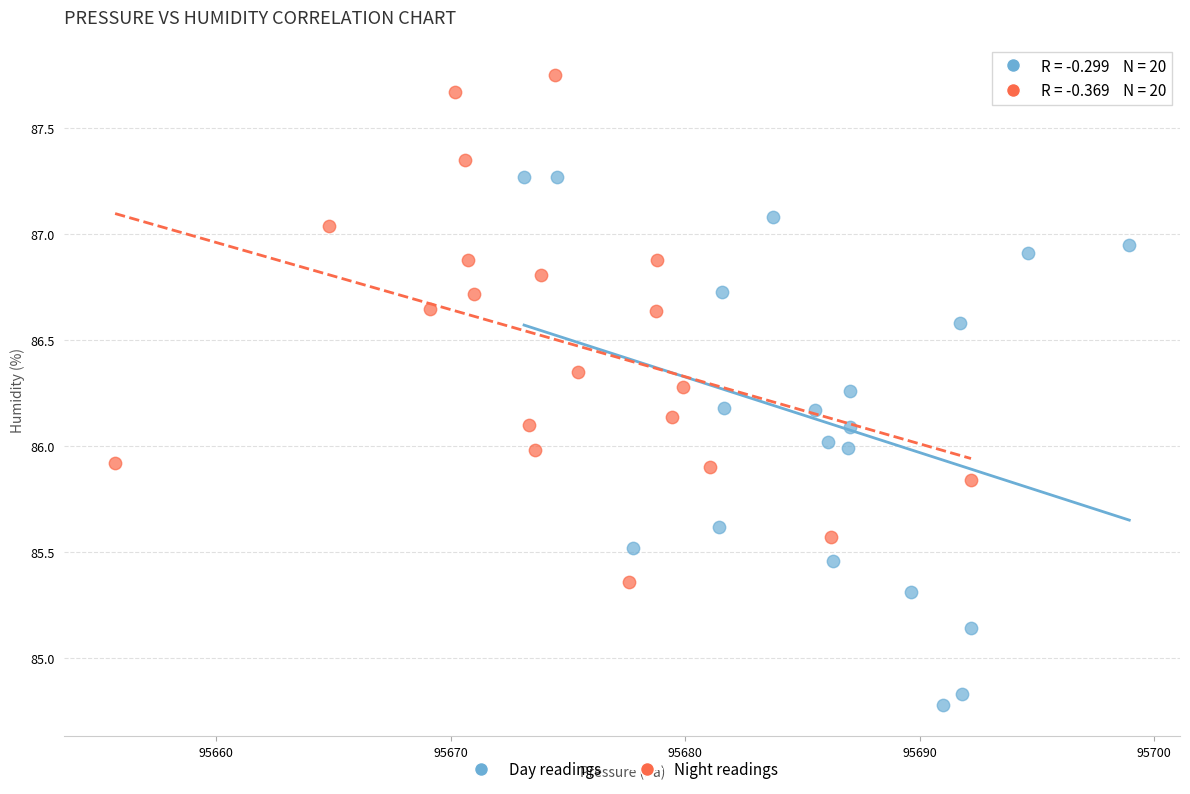

Which series contains the lowest Y value?

Day readings